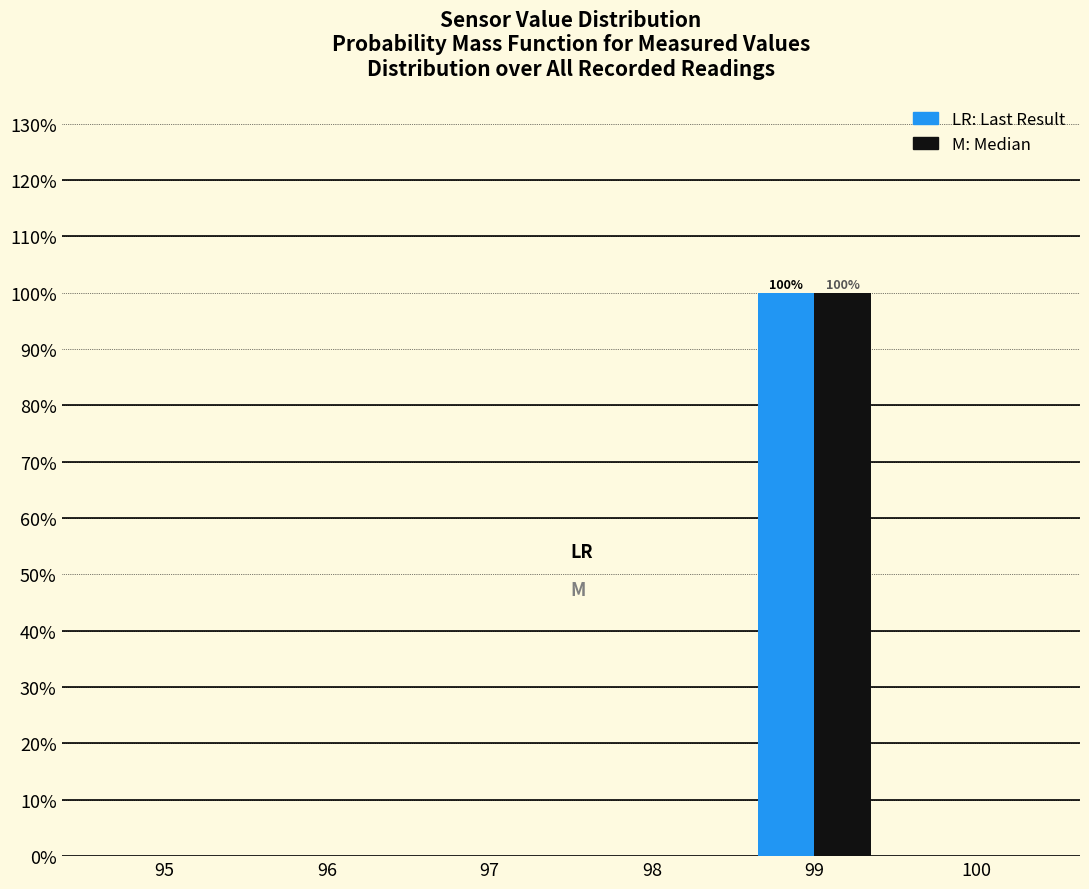

Are the bars horizontal?

No